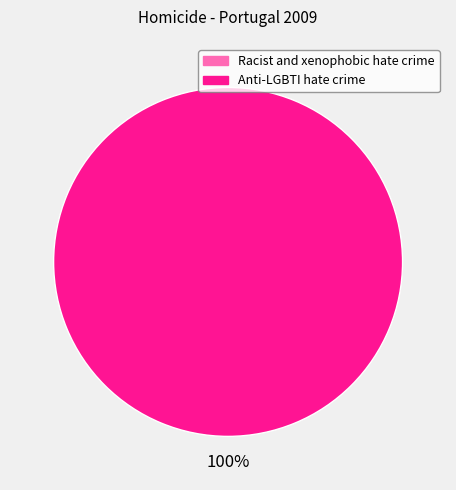

How many slices are in this pie chart?

1